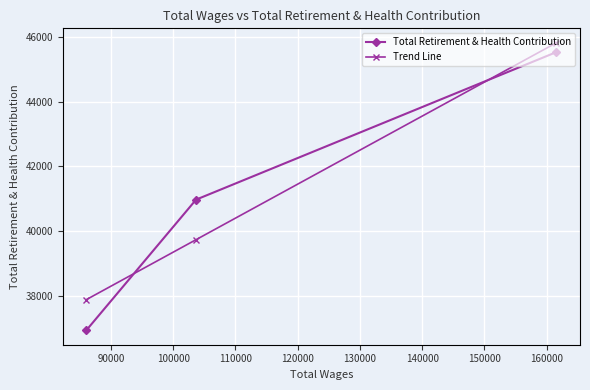

Which series has the largest range (max minus min)?

Total Retirement & Health Contribution